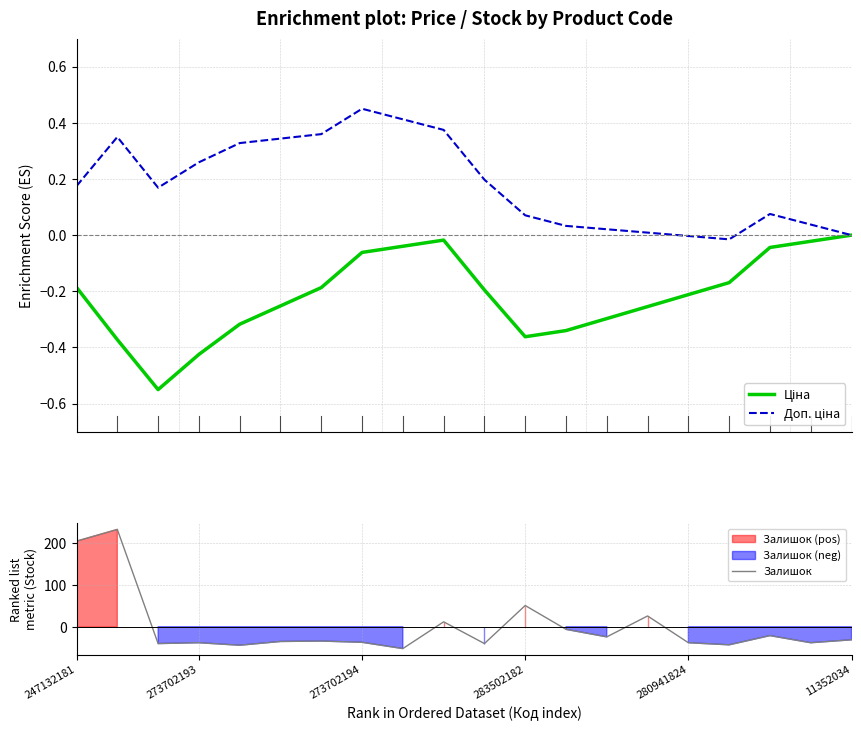

What is the difference between the second highest and second lowest values in the Доп. ціна series?

0.4